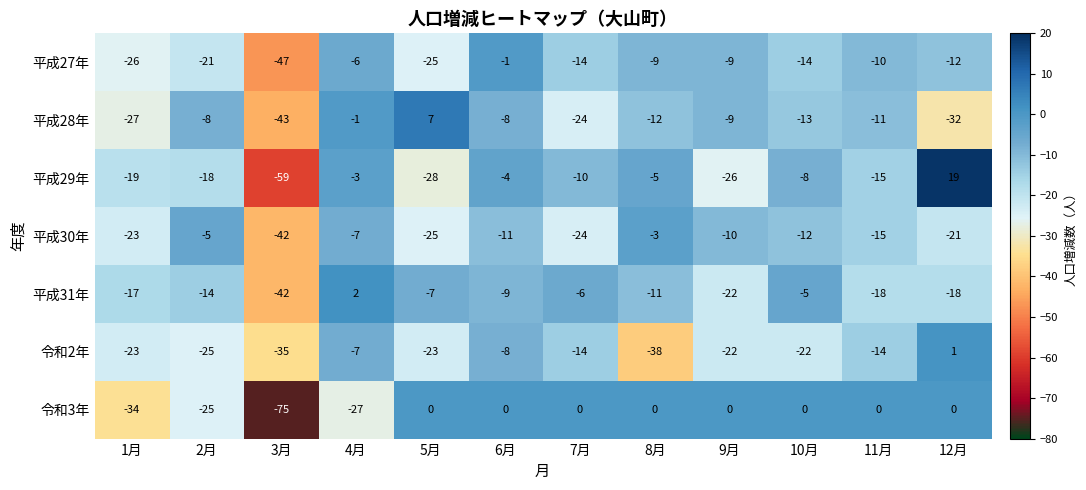

Is the value of 平成29年 at 3月 greater than the value of 平成27年 at 5月?

No